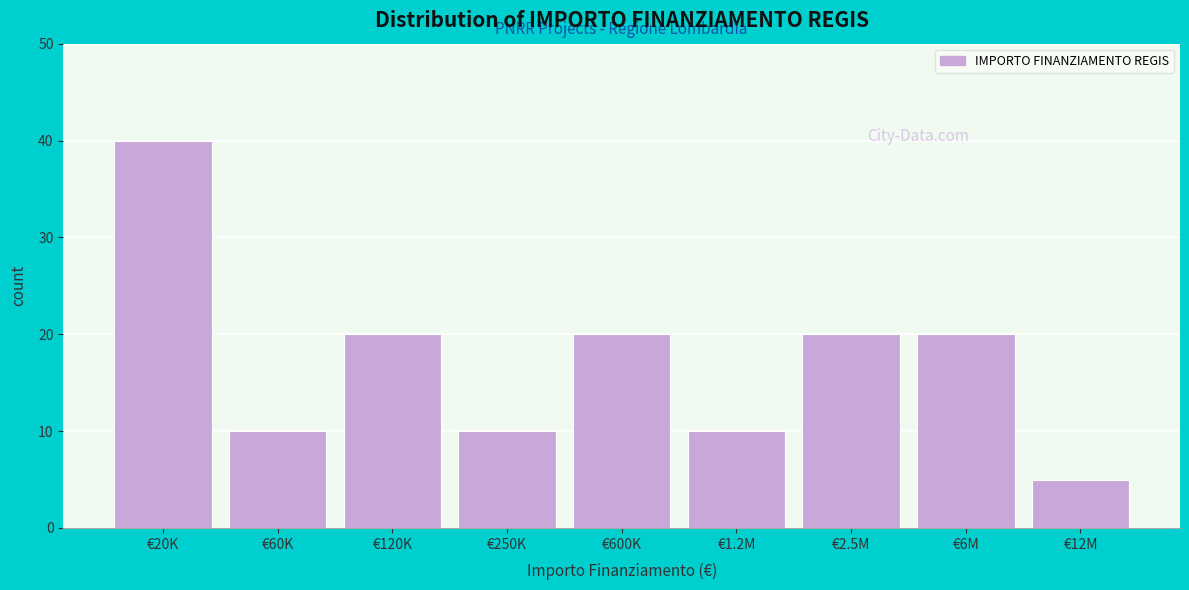

Reading right to left, extract all data points from this chart.

€12M=5	€6M=20	€2.5M=20	€1.2M=10	€600K=20	€250K=10	€120K=20	€60K=10	€20K=40